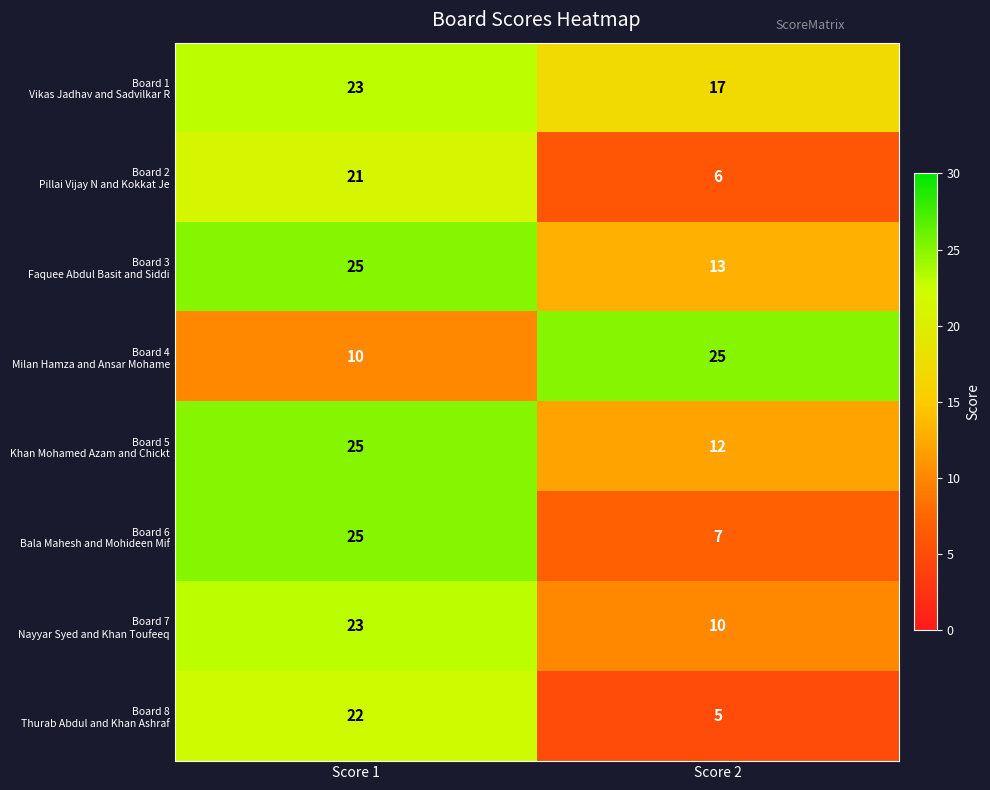

What is the total value across all series at Score 2?

95